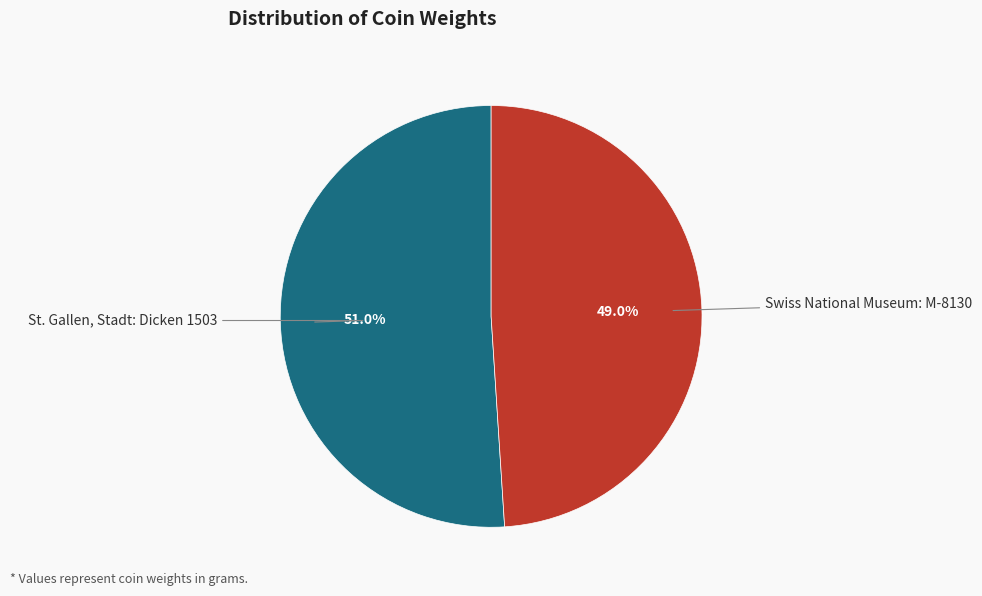

Is there a majority slice in this chart?

Yes